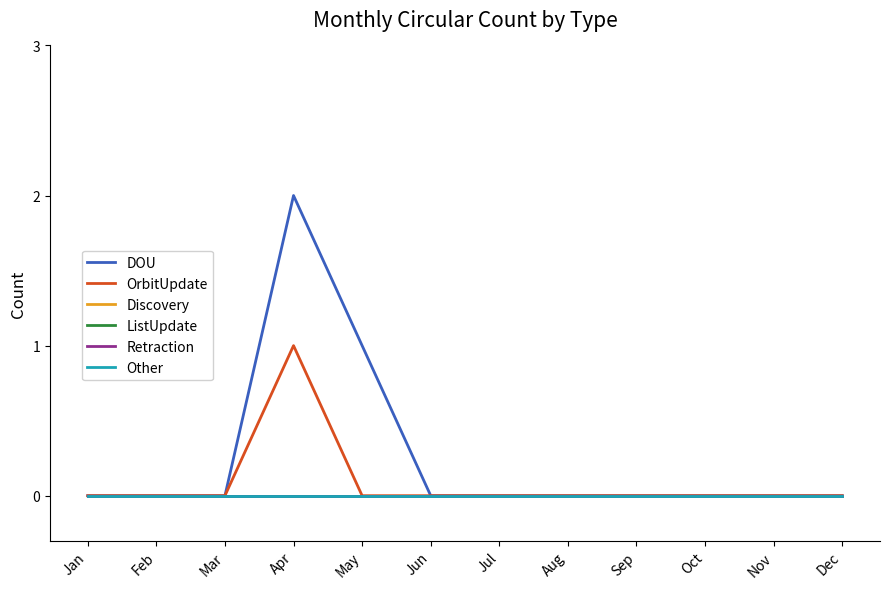

Reading left to right, transcribe all the data shown in this chart.

DOU: 0	0	0	2	1	0	0	0	0	0	0	0
OrbitUpdate: 0	0	0	1	0	0	0	0	0	0	0	0
Discovery: 0	0	0	0	0	0	0	0	0	0	0	0
ListUpdate: 0	0	0	0	0	0	0	0	0	0	0	0
Retraction: 0	0	0	0	0	0	0	0	0	0	0	0
Other: 0	0	0	0	0	0	0	0	0	0	0	0